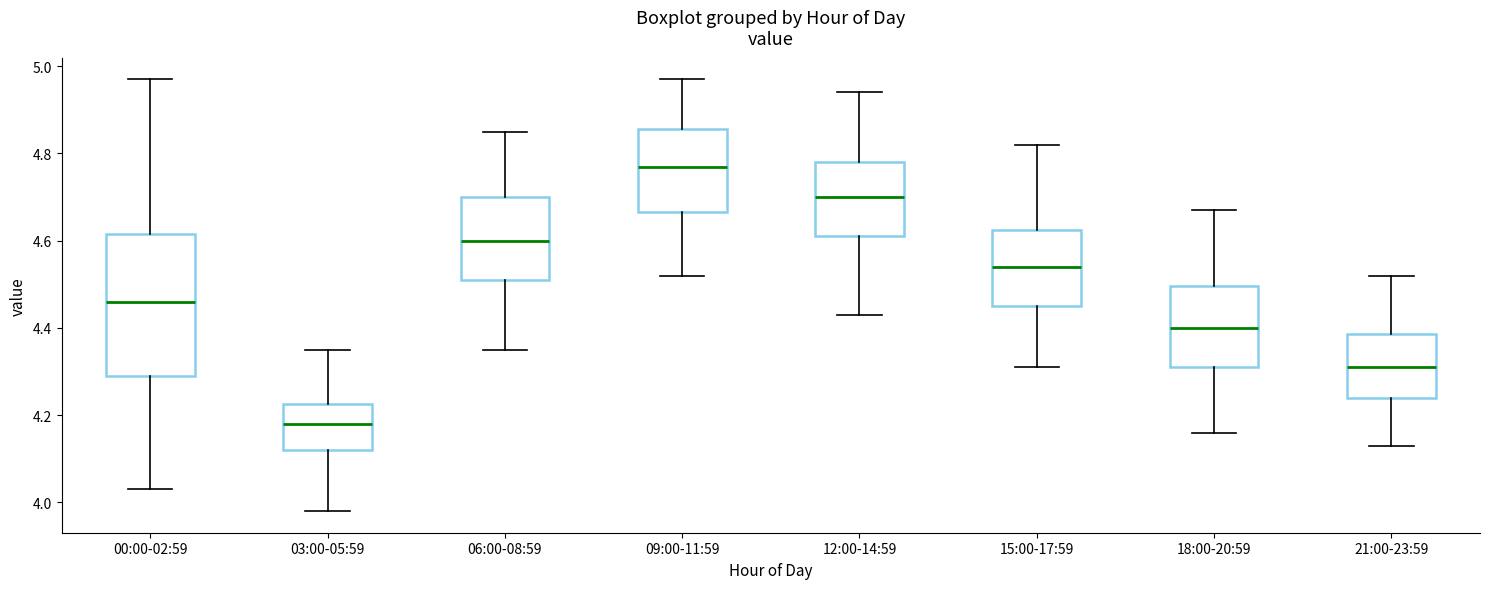

Reading left to right, read every box against the y-axis: the position of its median line, the range the box covers, and the ends of its whiskers. The values are not printed on the chart, so give them approximately, as read against the axis.

00:00-02:59: median 4.46, box 4.30 to 4.62, whiskers 4.04 to 4.98
03:00-05:59: median 4.18, box 4.12 to 4.22, whiskers 3.98 to 4.36
06:00-08:59: median 4.60, box 4.52 to 4.70, whiskers 4.36 to 4.86
09:00-11:59: median 4.78, box 4.66 to 4.86, whiskers 4.52 to 4.98
12:00-14:59: median 4.70, box 4.62 to 4.78, whiskers 4.44 to 4.94
15:00-17:59: median 4.54, box 4.46 to 4.62, whiskers 4.32 to 4.82
18:00-20:59: median 4.40, box 4.32 to 4.50, whiskers 4.16 to 4.68
21:00-23:59: median 4.32, box 4.24 to 4.38, whiskers 4.14 to 4.52